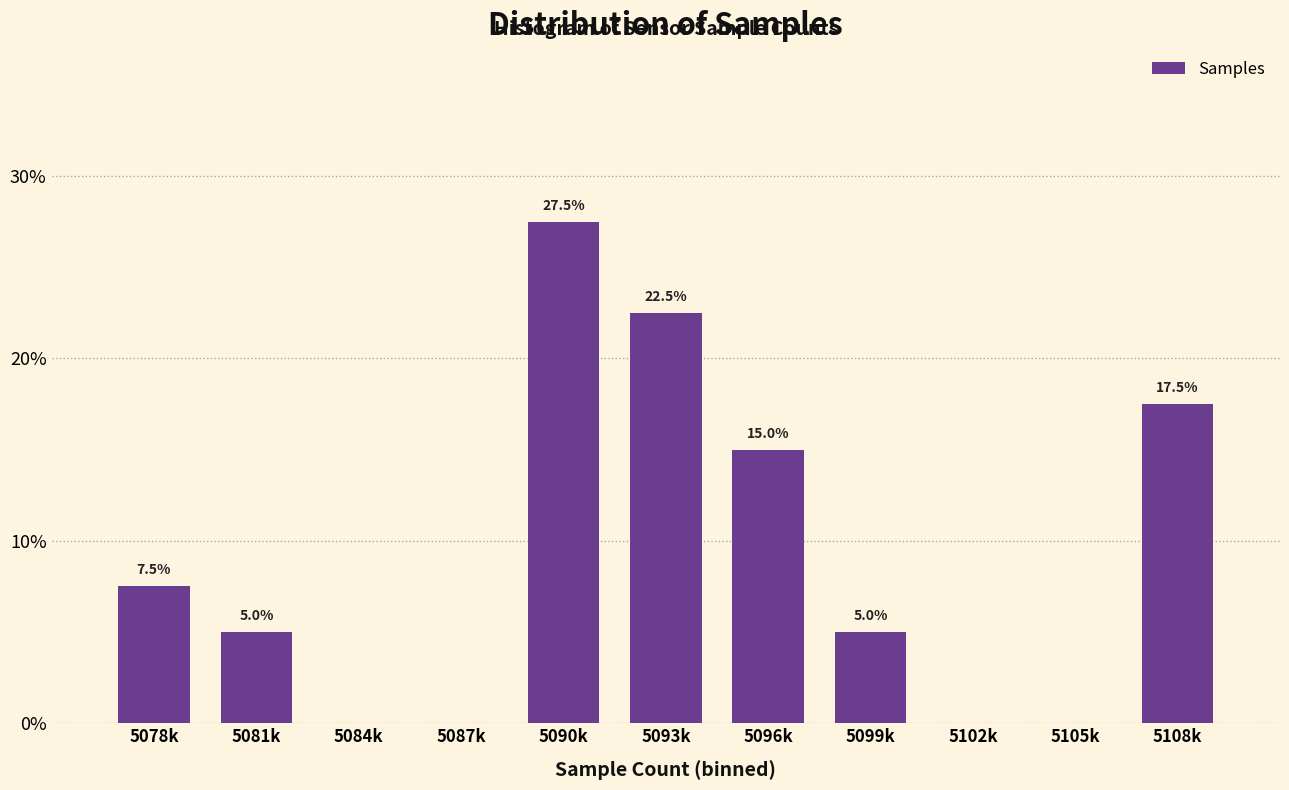

What is the maximum value shown in the chart?

27.5